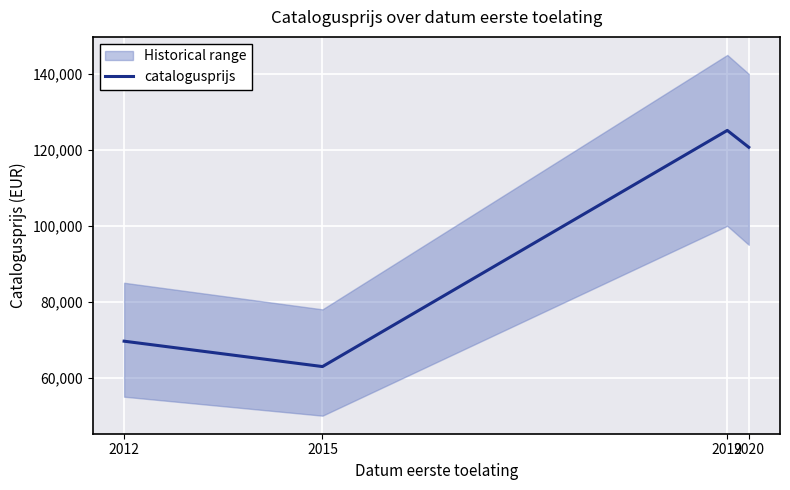

Rank the categories by value from lowest to highest.

2015, 2012, 2020, 2019